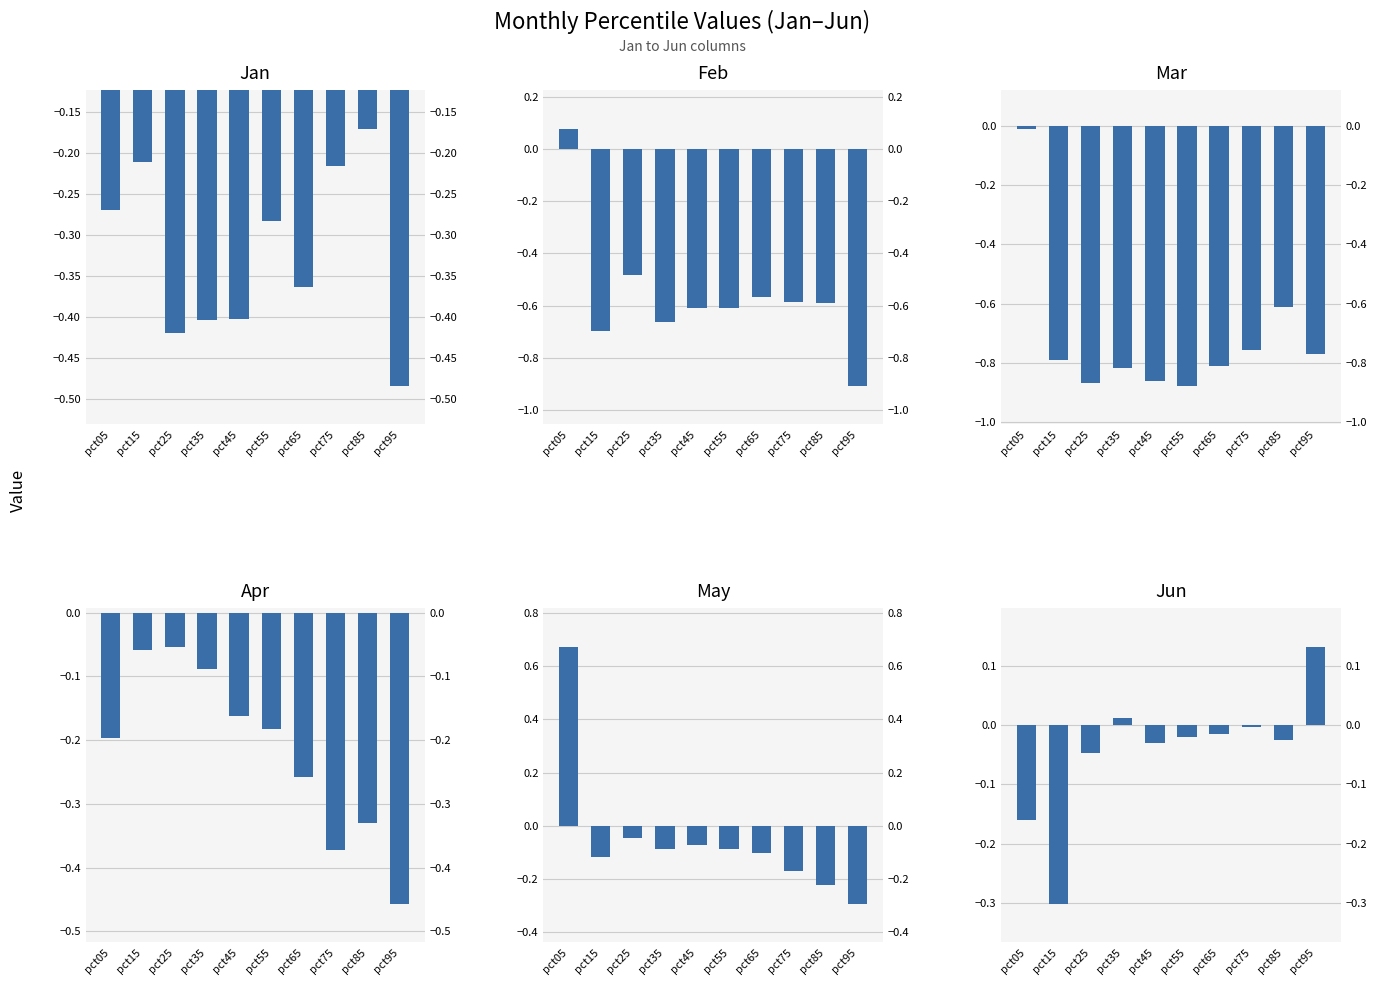

At which label is Mar closest to 0?

pct05